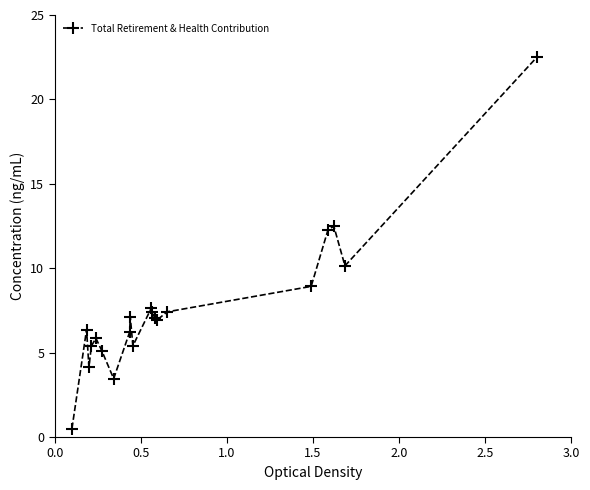

How many data points does each series have?

20